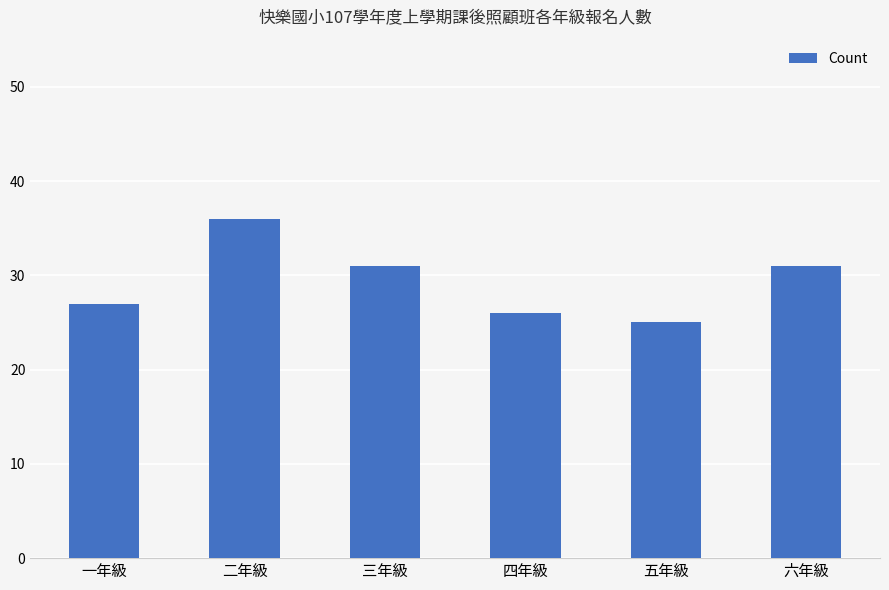

What is the sum of the values at 六年級 and 二年級?

67